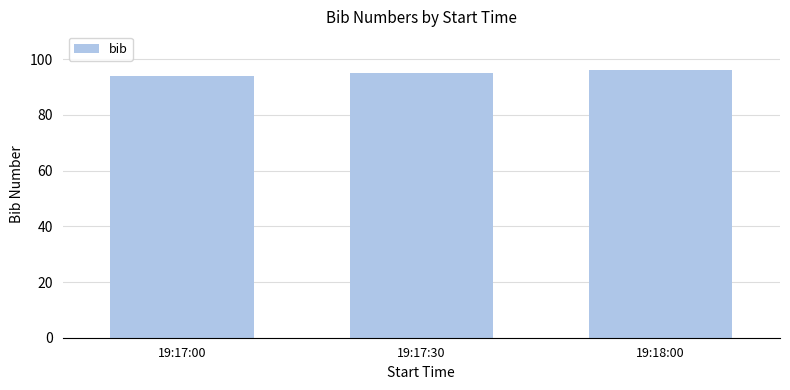

At which label is the value closest to 95?

19:17:30